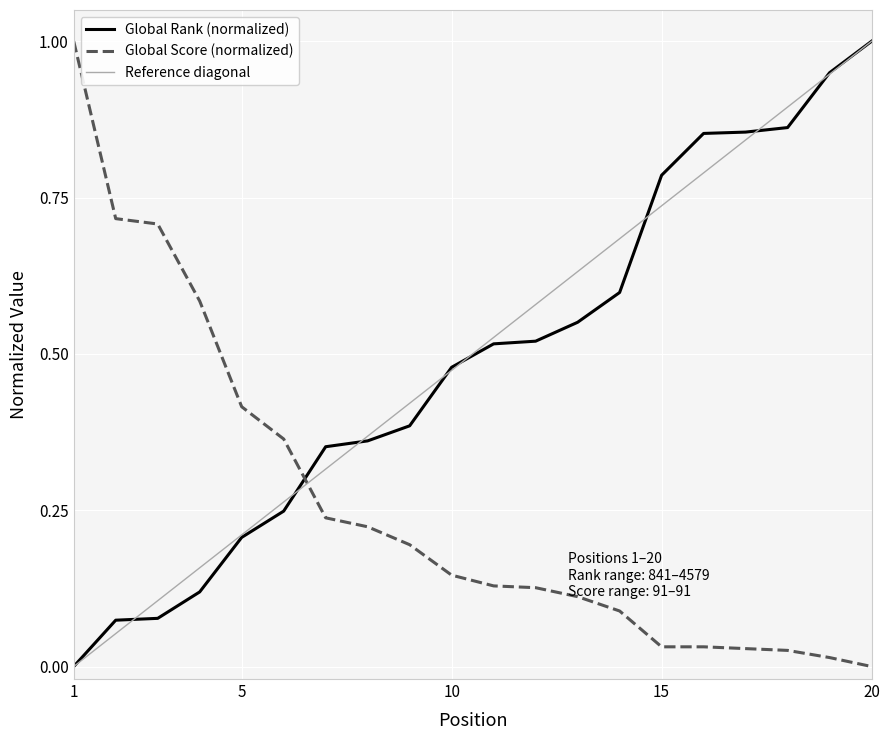

What is the total value across all series at 16?

0.9